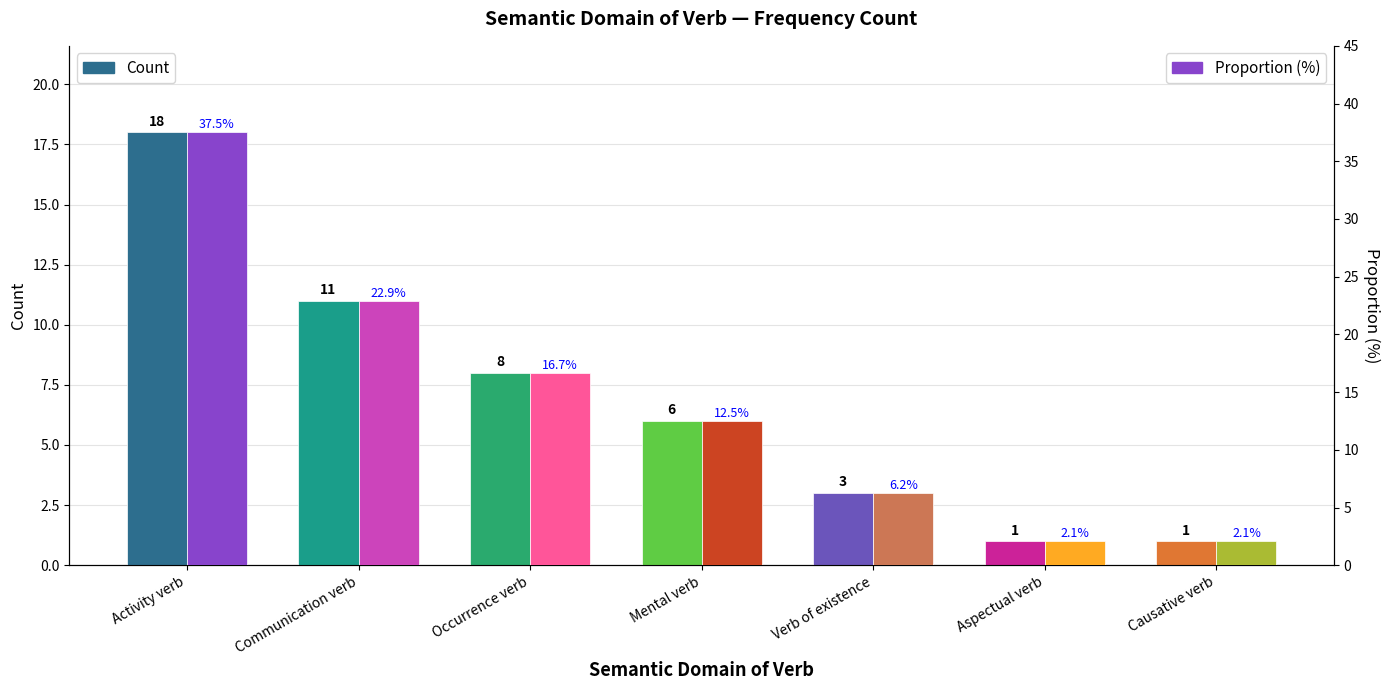

What is the label of the 7th bar from the right?

Activity verb